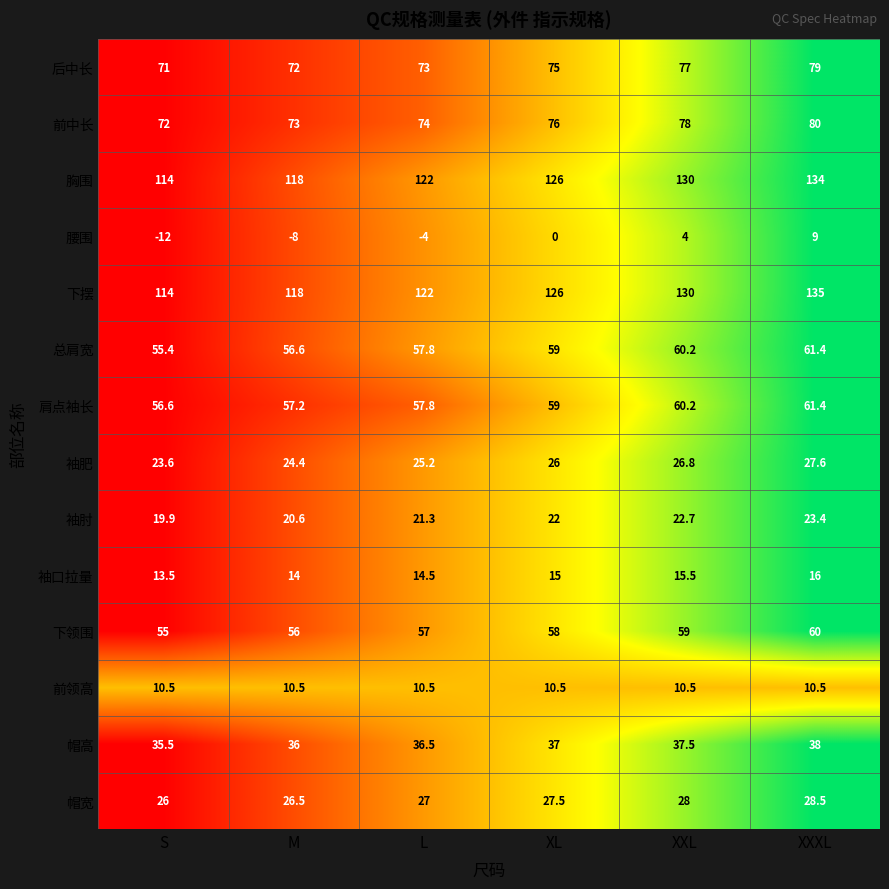

What is the minimum value for 袖肥?

23.6